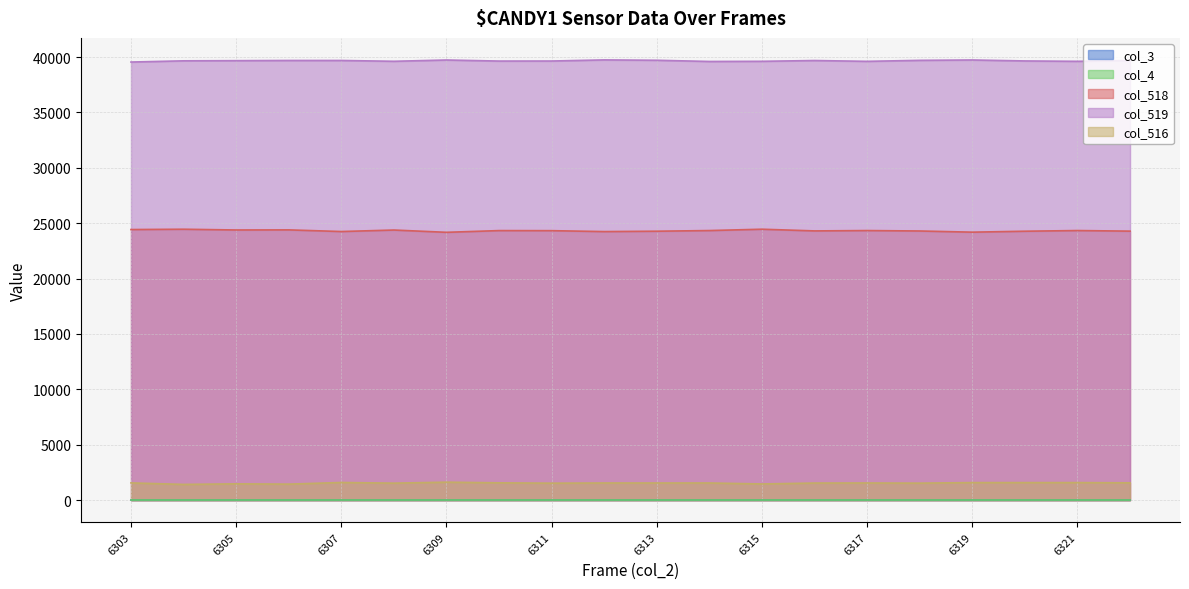

True or false: col_519 and col_516 cross at least once.

False